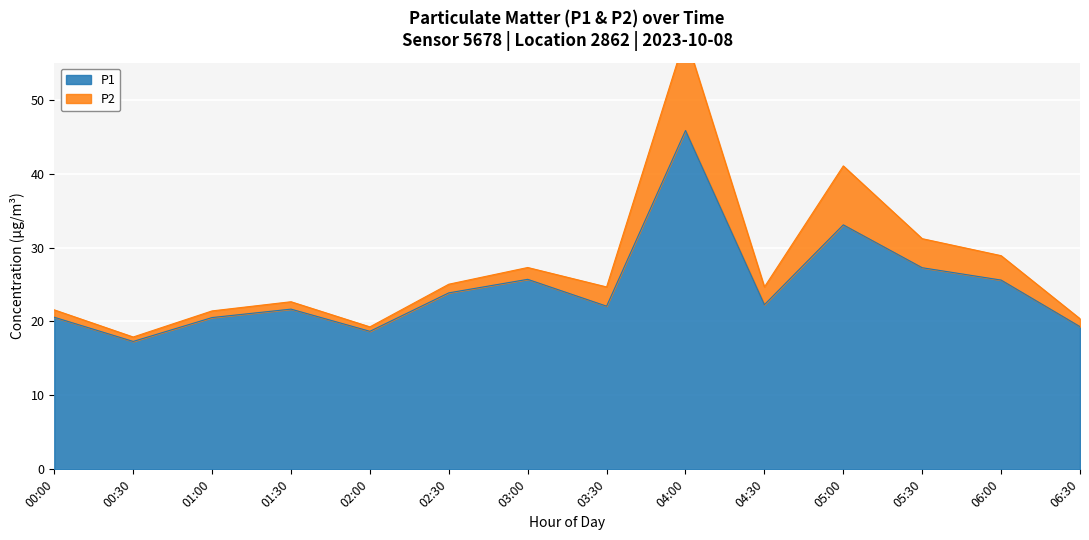

True or false: P2 has a value of 4.7 at 01:30.

False